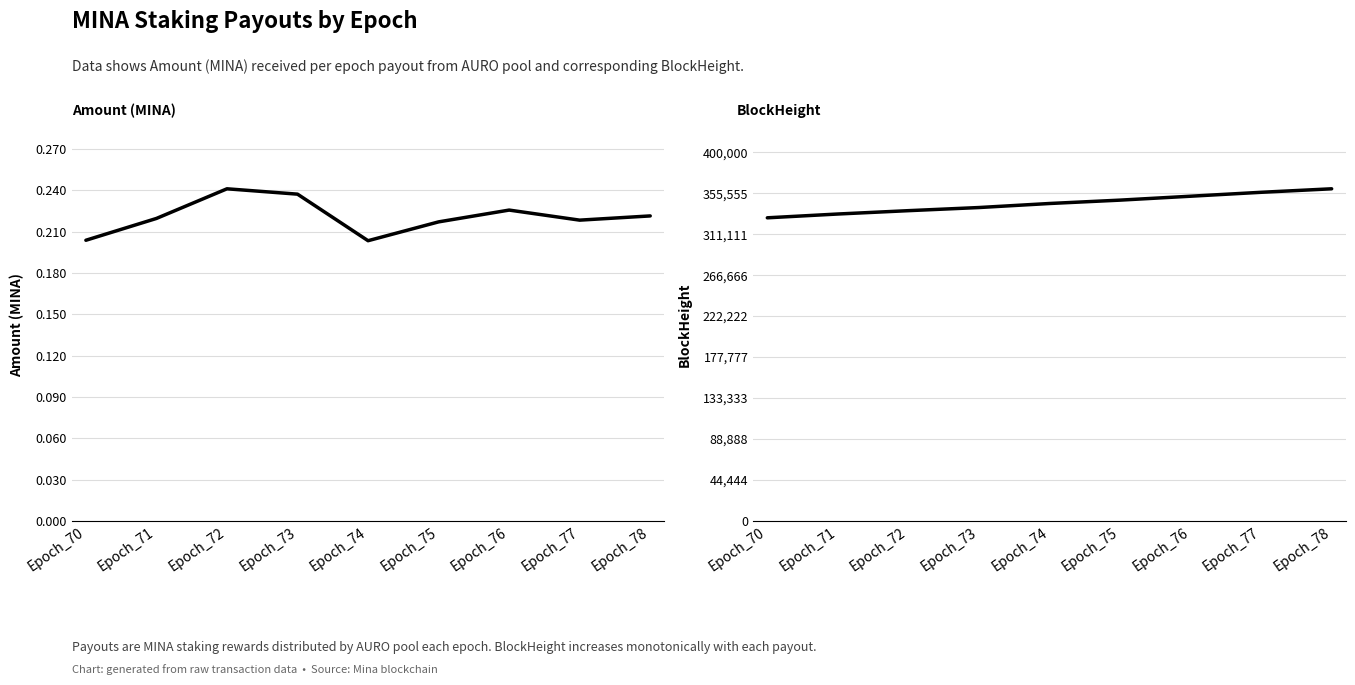

At how many categories does at least one series exceed 31414?

9